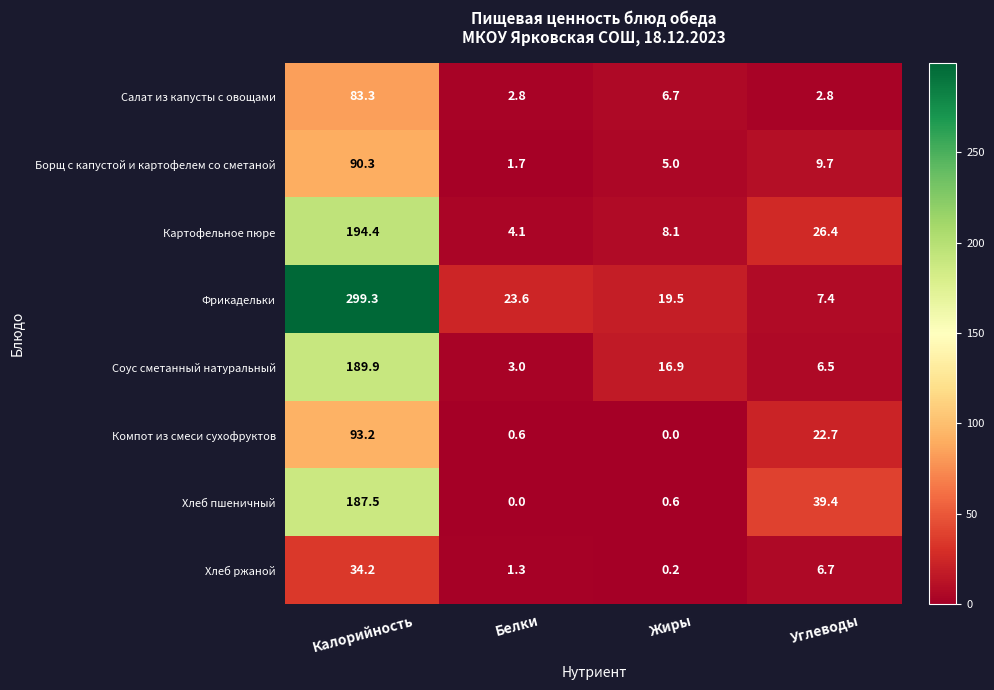

What is the spread (max minus min) of values at Жиры?

19.5